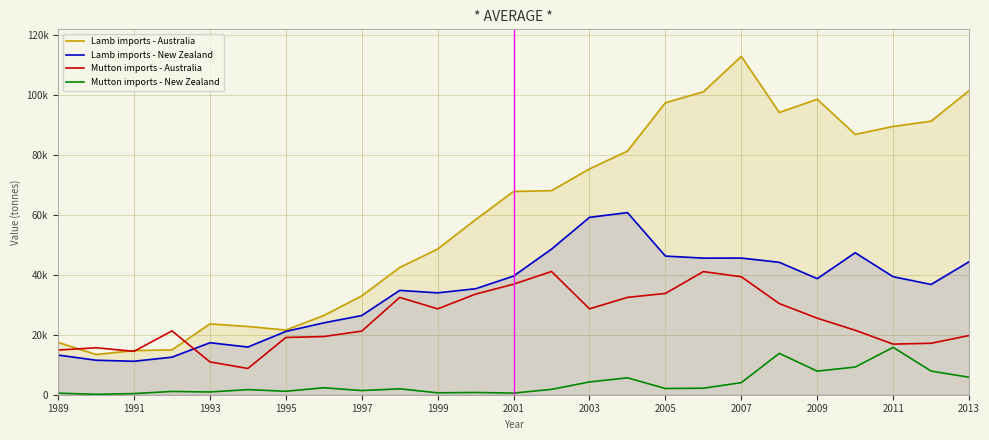

Does the chart have visible grid lines?

Yes